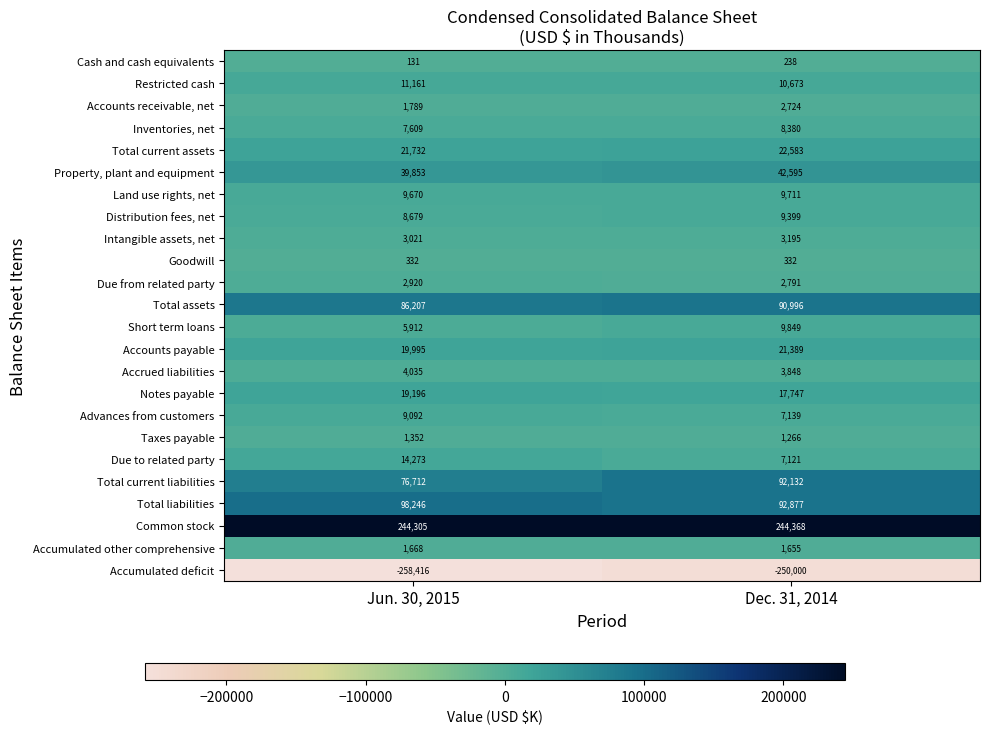

At which category does the chart reach its minimum across all series?

Jun. 30, 2015